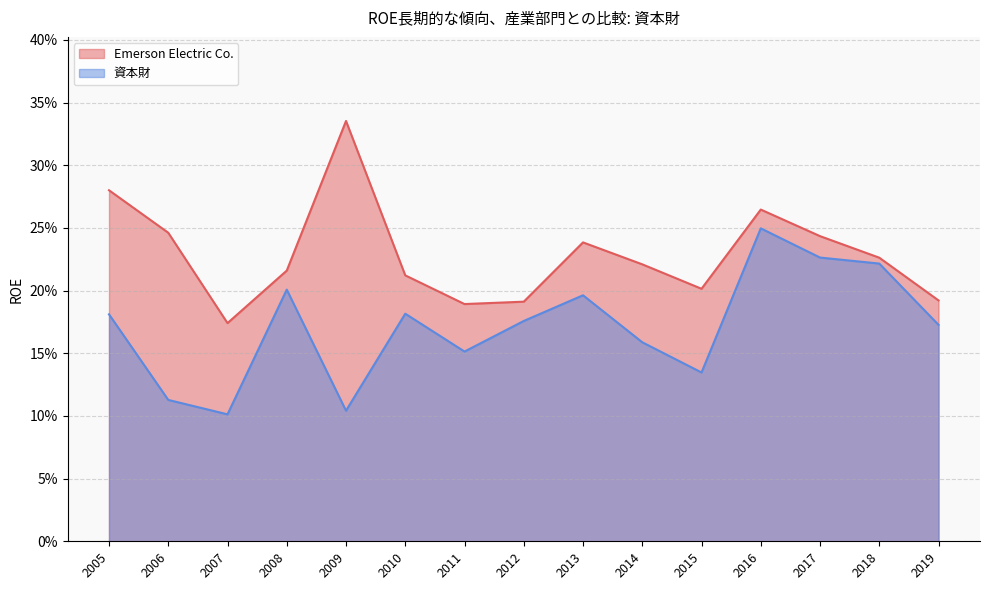

True or false: Emerson Electric Co. and 資本財 intersect in this chart.

False